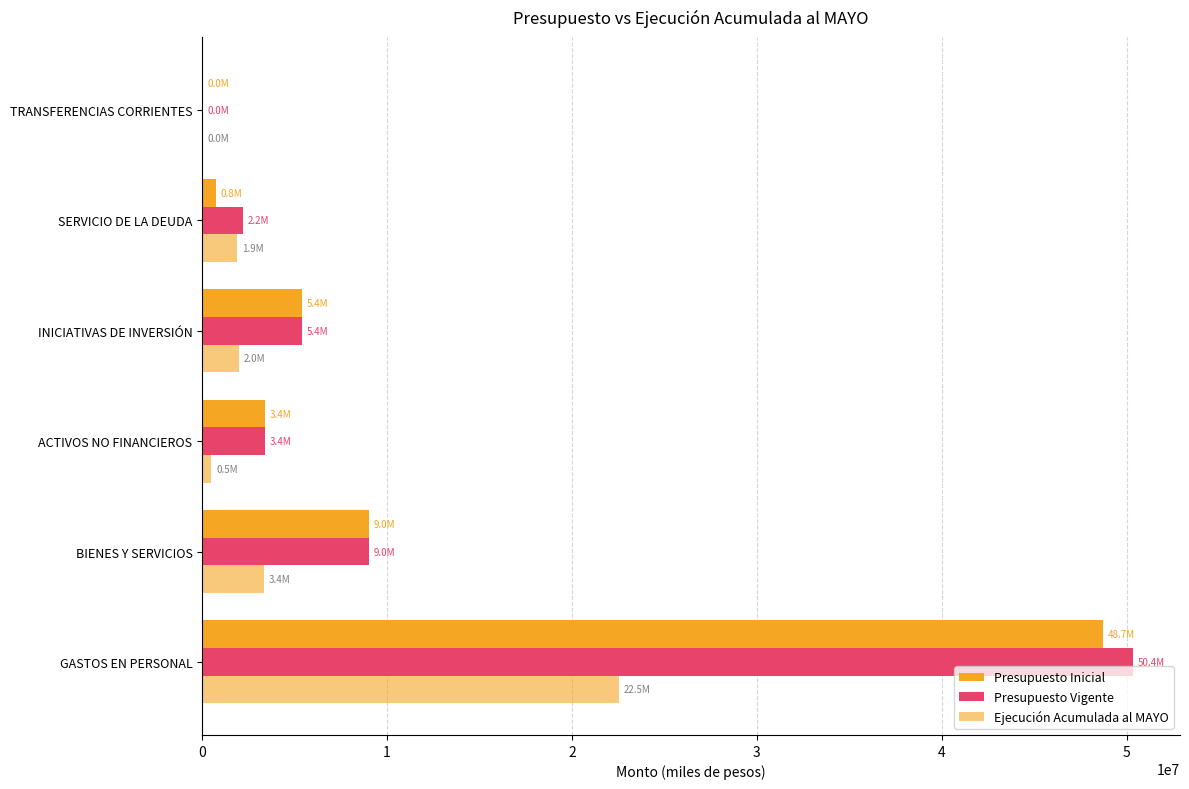

Rank the categories by Presupuesto Vigente value from lowest to highest.

TRANSFERENCIAS CORRIENTES, SERVICIO DE LA DEUDA, ACTIVOS NO FINANCIEROS, INICIATIVAS DE INVERSIÓN, BIENES Y SERVICIOS, GASTOS EN PERSONAL